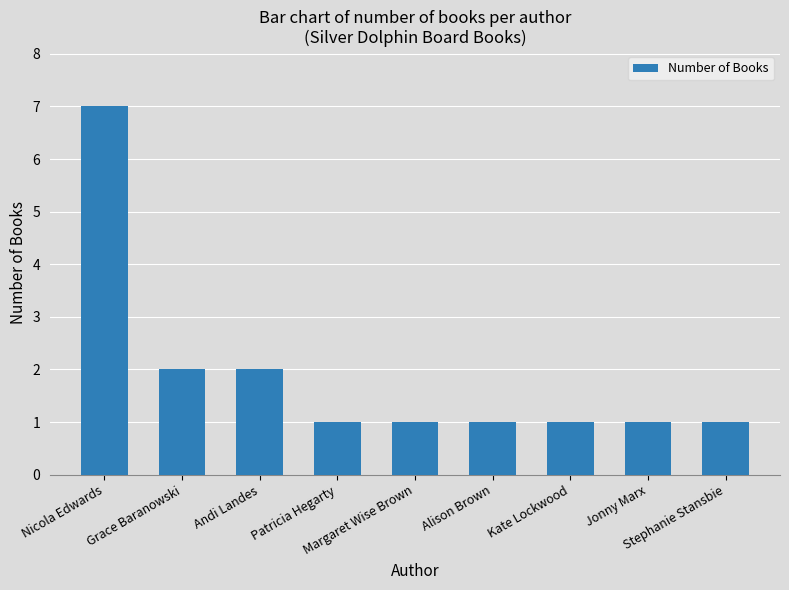

What position from the right is Kate Lockwood?

3